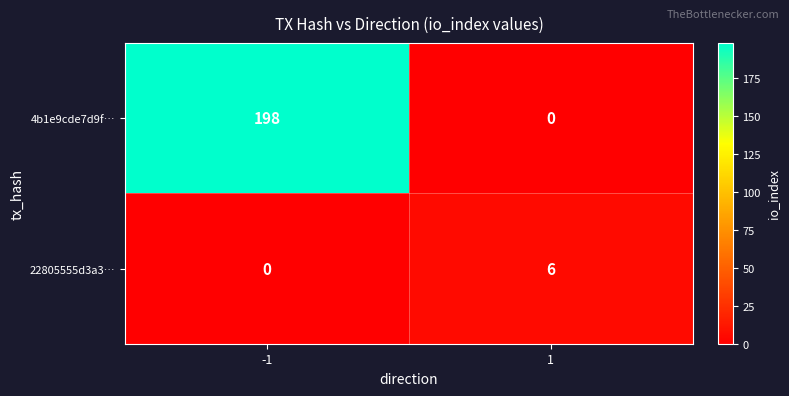

Which series changed the most between -1 and 1?

4b1e9cde7d9f…